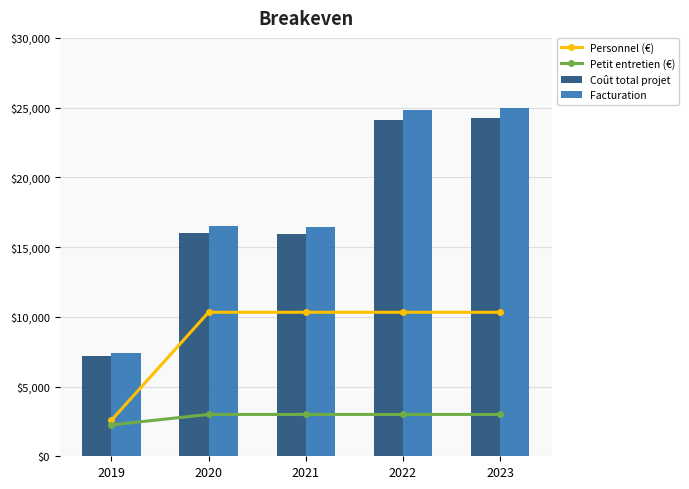

Does the chart contain any negative values?

No